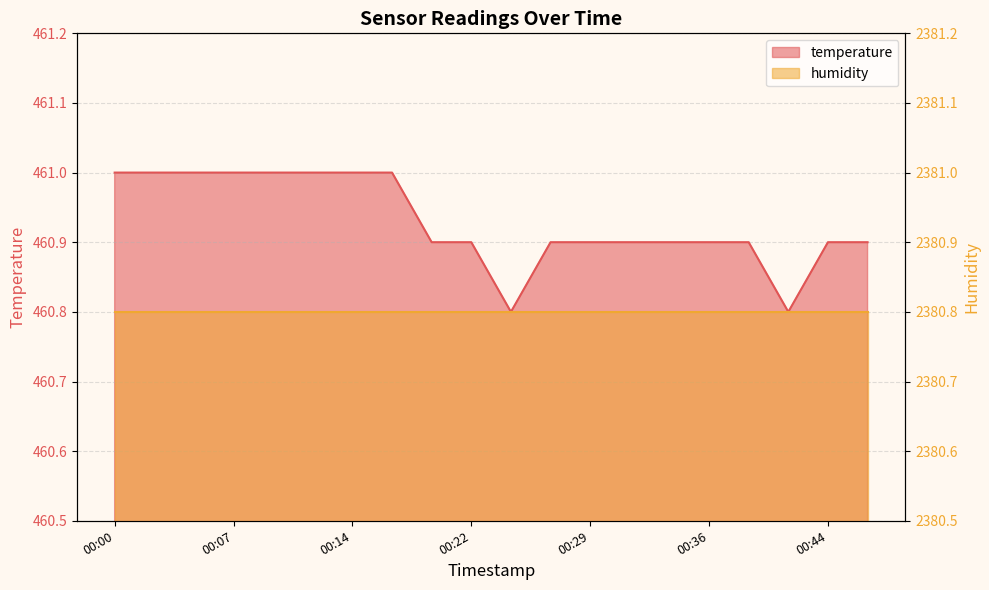

What is the difference between the maximum and minimum values?

0.2